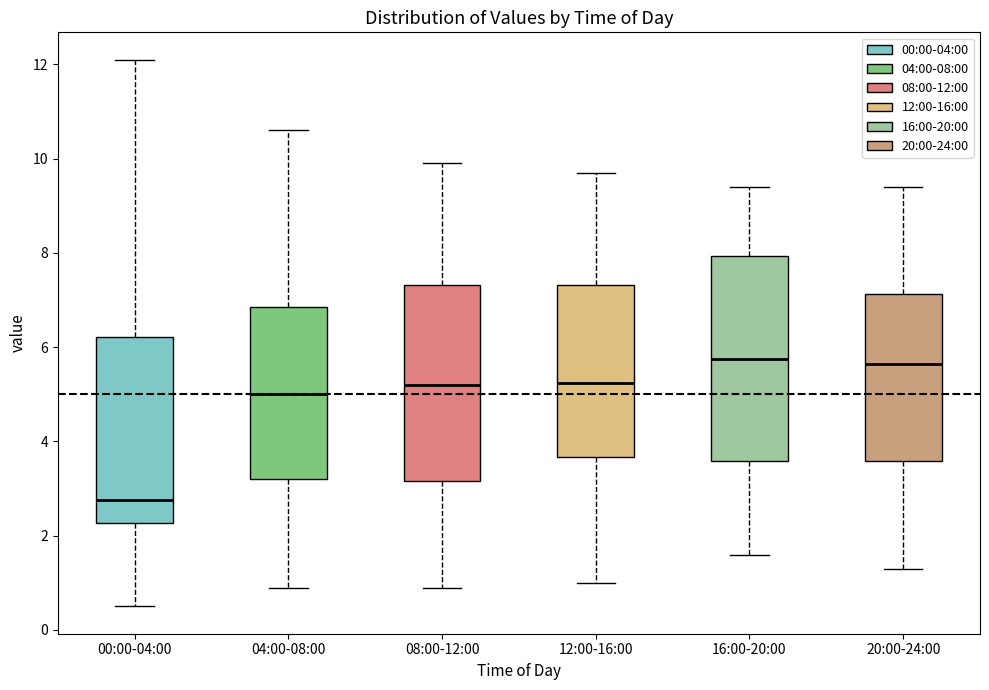

Reading left to right, transcribe this box plot: for each box, give where its median line is, the range the box spans, and where its two whiskers end, as read against the y-axis. The values are not printed on the chart, so give them approximately, as read against the axis.

00:00-04:00: median 2.8, box 2.2 to 6.2, whiskers 0.6 to 12.2
04:00-08:00: median 5.0, box 3.2 to 6.8, whiskers 1.0 to 10.6
08:00-12:00: median 5.2, box 3.2 to 7.4, whiskers 1.0 to 10.0
12:00-16:00: median 5.2, box 3.6 to 7.4, whiskers 1.0 to 9.8
16:00-20:00: median 5.8, box 3.6 to 8.0, whiskers 1.6 to 9.4
20:00-24:00: median 5.6, box 3.6 to 7.2, whiskers 1.4 to 9.4